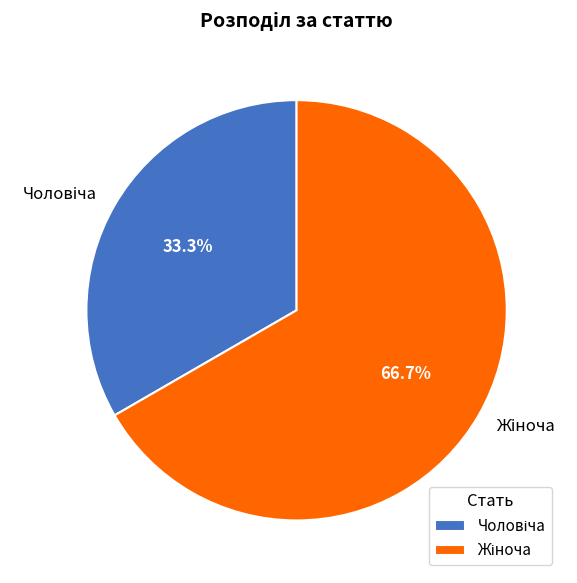

Does any single category account for the majority?

Yes